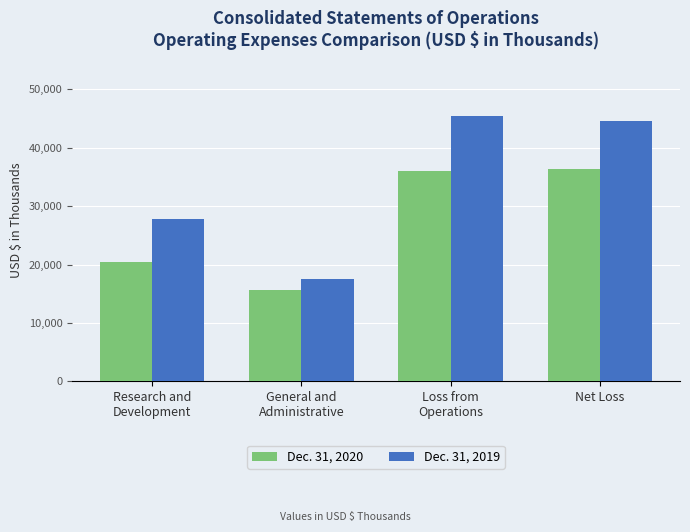

The value of Dec. 31, 2020 at Loss from
Operations is 35972. True or false?

True